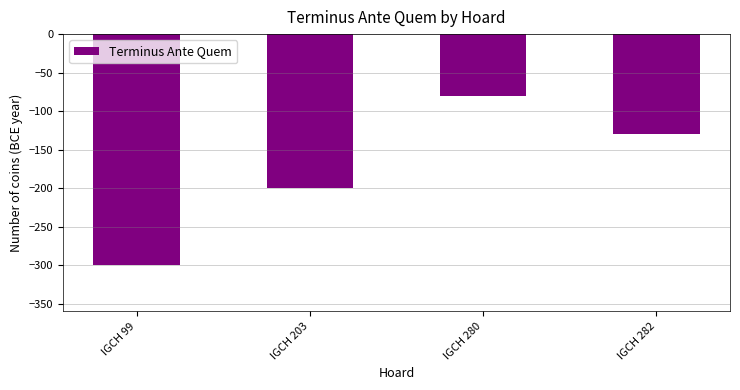

At which category does the chart reach its minimum across all series?

IGCH 99